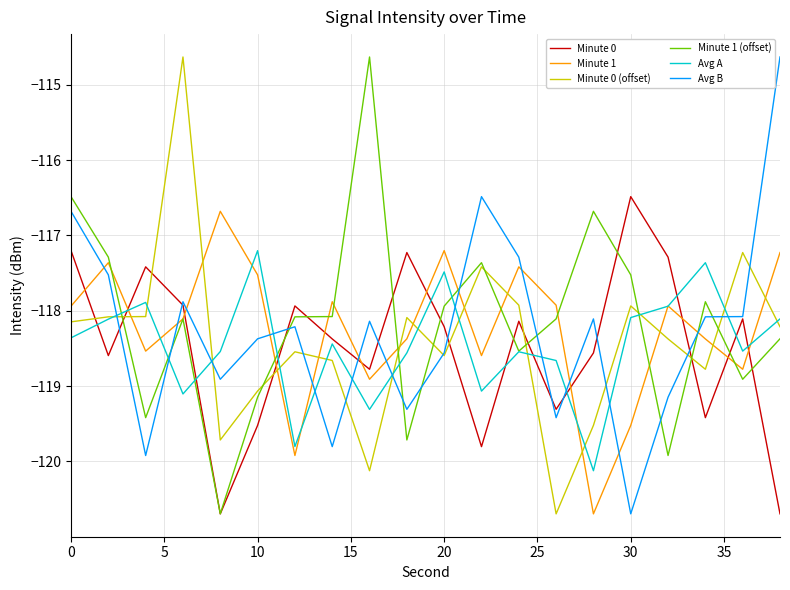

What is the maximum value shown in the chart?

-114.6